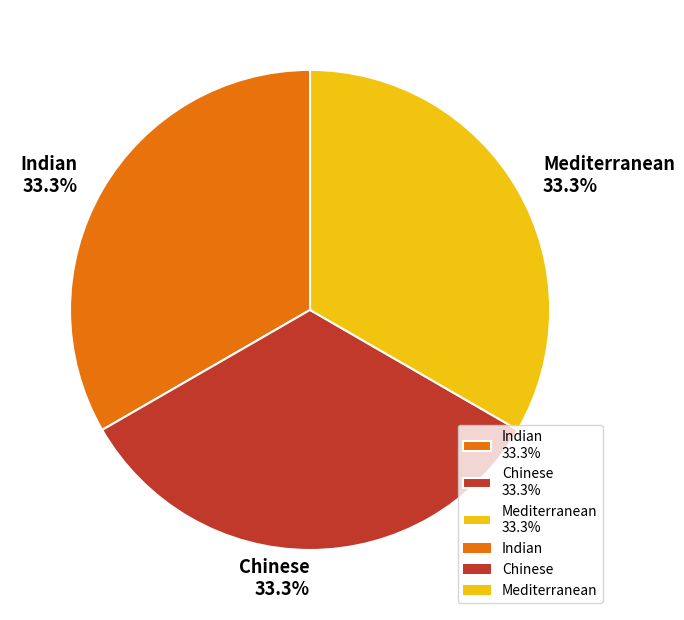

What portion of the pie excludes Chinese 33.3%?

66.7%